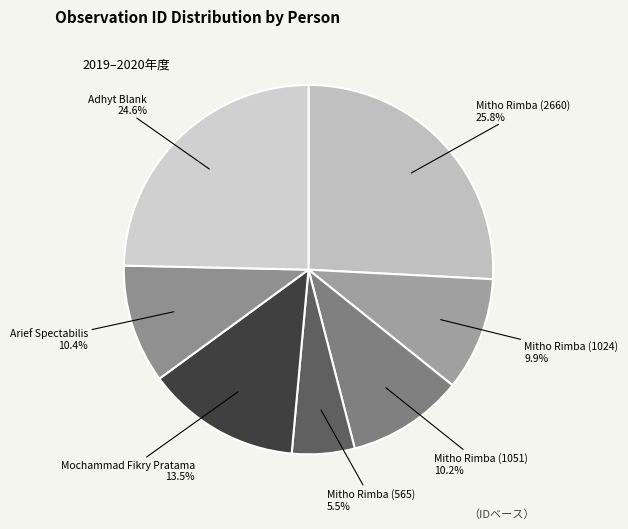

Which category has the smallest portion of the pie?

Mitho Rimba (565)